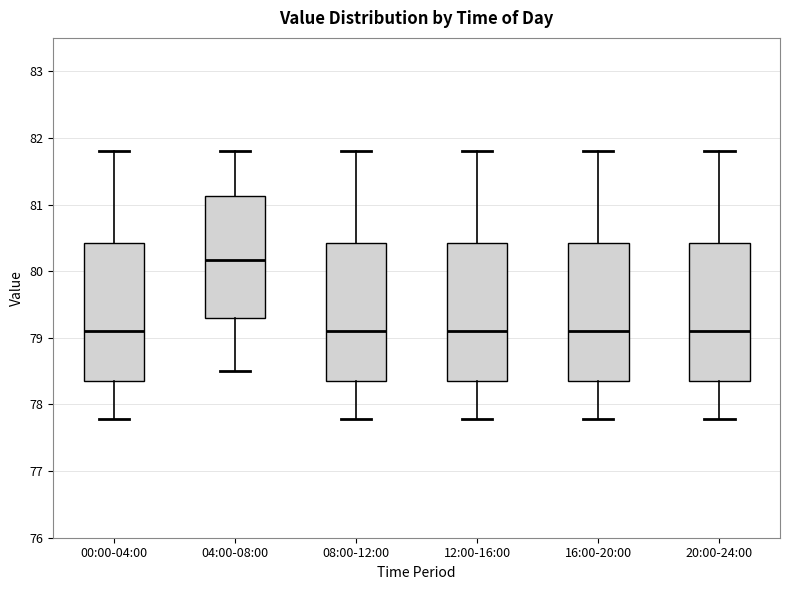

Reading left to right, read every box against the y-axis: the position of its median line, the range the box covers, and the ends of its whiskers. The values are not printed on the chart, so give them approximately, as read against the axis.

00:00-04:00: median 79.1, box 78.3 to 80.4, whiskers 77.8 to 81.8
04:00-08:00: median 80.2, box 79.3 to 81.1, whiskers 78.5 to 81.8
08:00-12:00: median 79.1, box 78.3 to 80.4, whiskers 77.8 to 81.8
12:00-16:00: median 79.1, box 78.3 to 80.4, whiskers 77.8 to 81.8
16:00-20:00: median 79.1, box 78.3 to 80.4, whiskers 77.8 to 81.8
20:00-24:00: median 79.1, box 78.3 to 80.4, whiskers 77.8 to 81.8